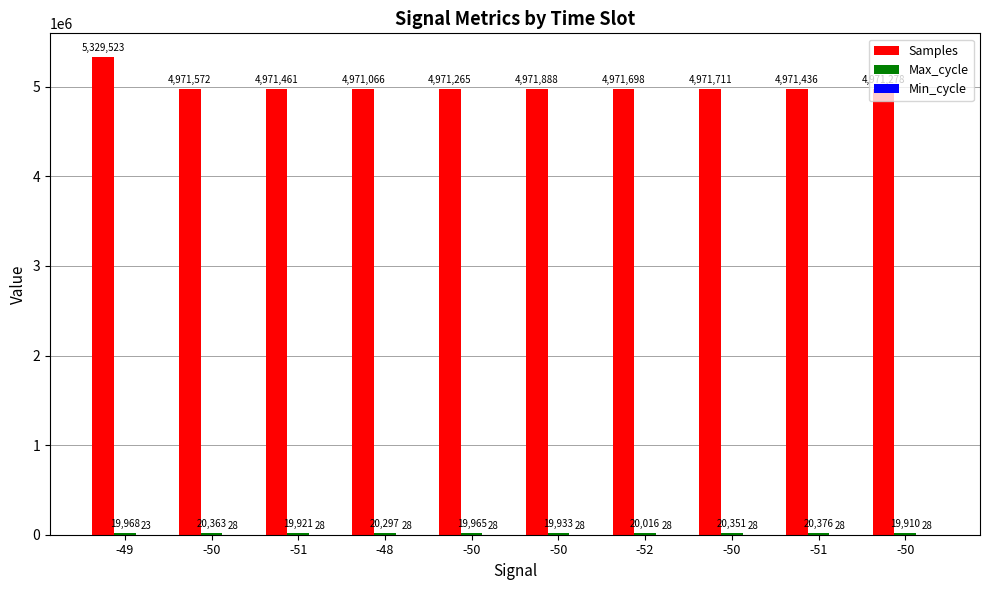

What is the average value of the Samples series?

5007290